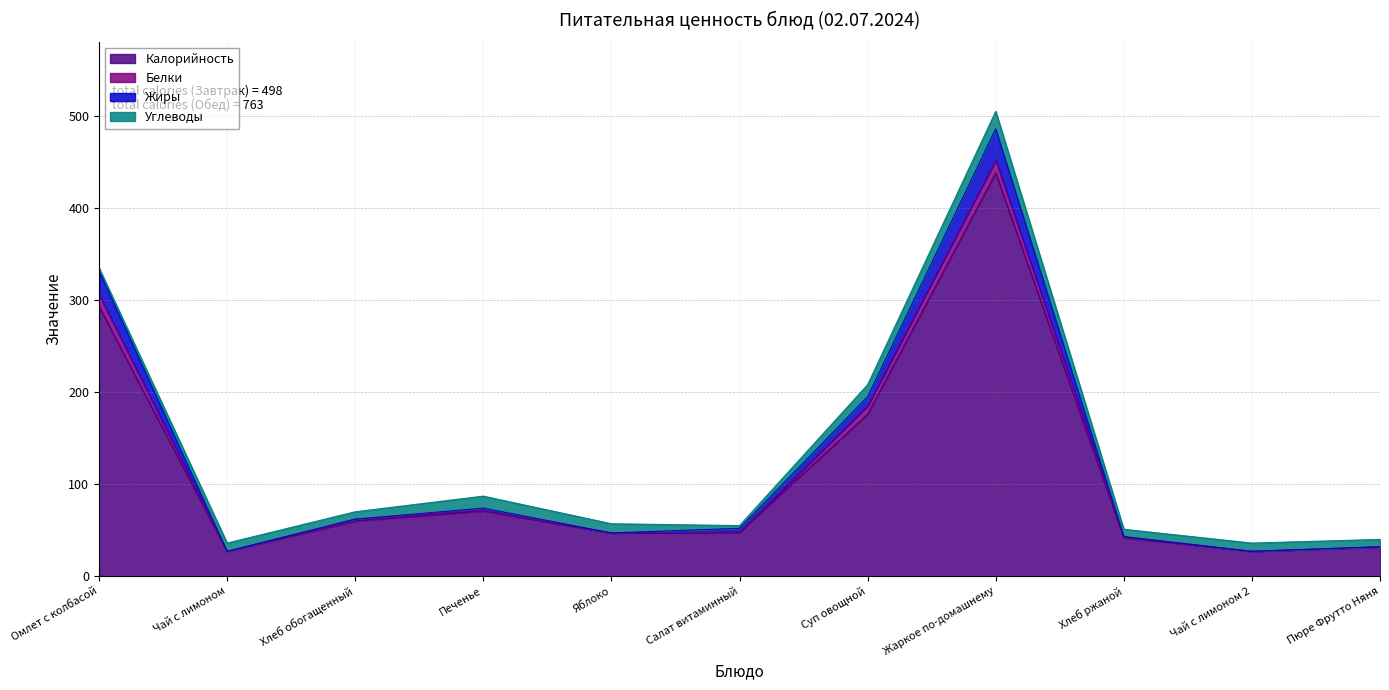

What is the value of the Жиры point at the 9th from the left?

43